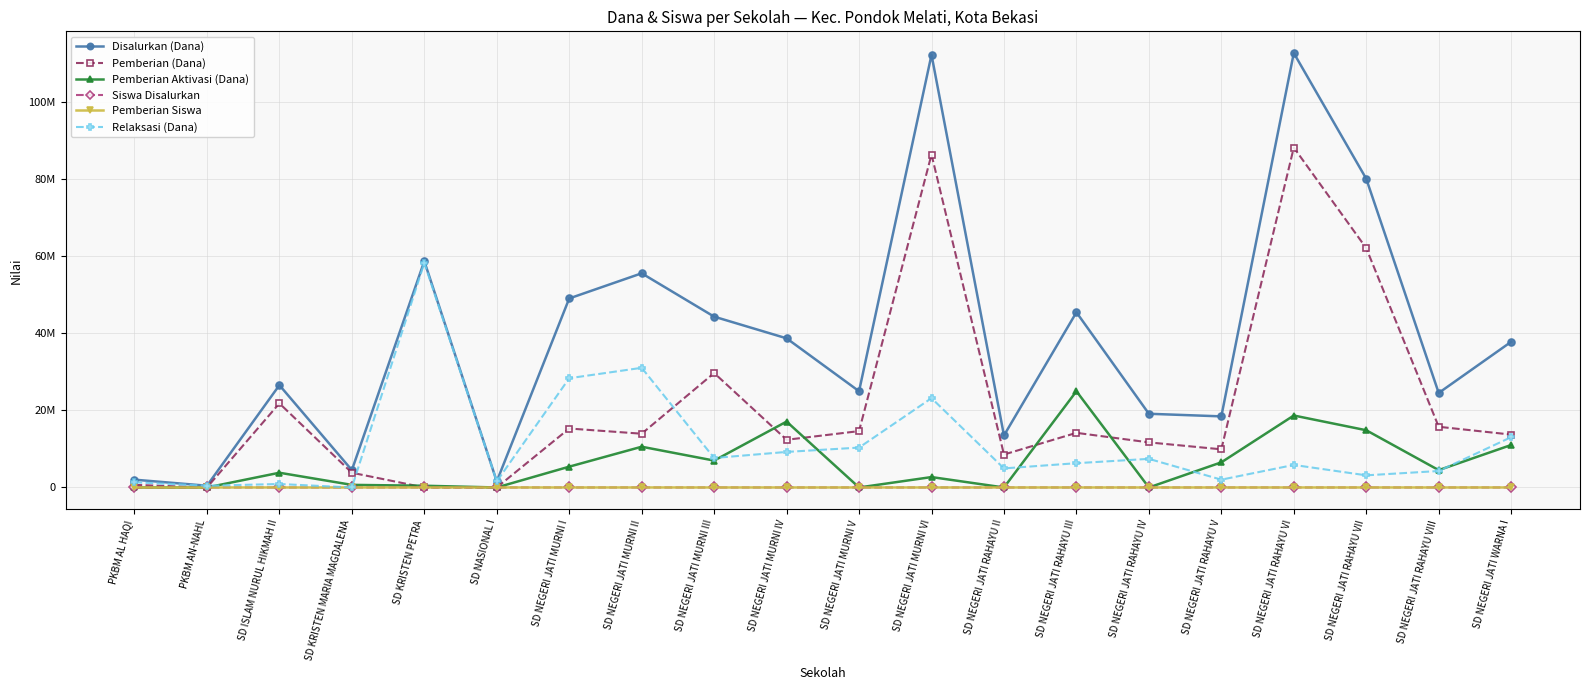

What is the sum of the Siswa Disalurkan values at SD NEGERI JATI MURNI I and SD NEGERI JATI RAHAYU III?

231